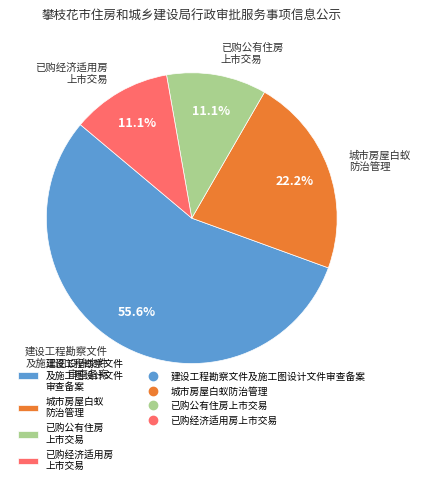

Which category accounts for the majority?

建设工程勘察文件 及施工图设计文件 审查备案